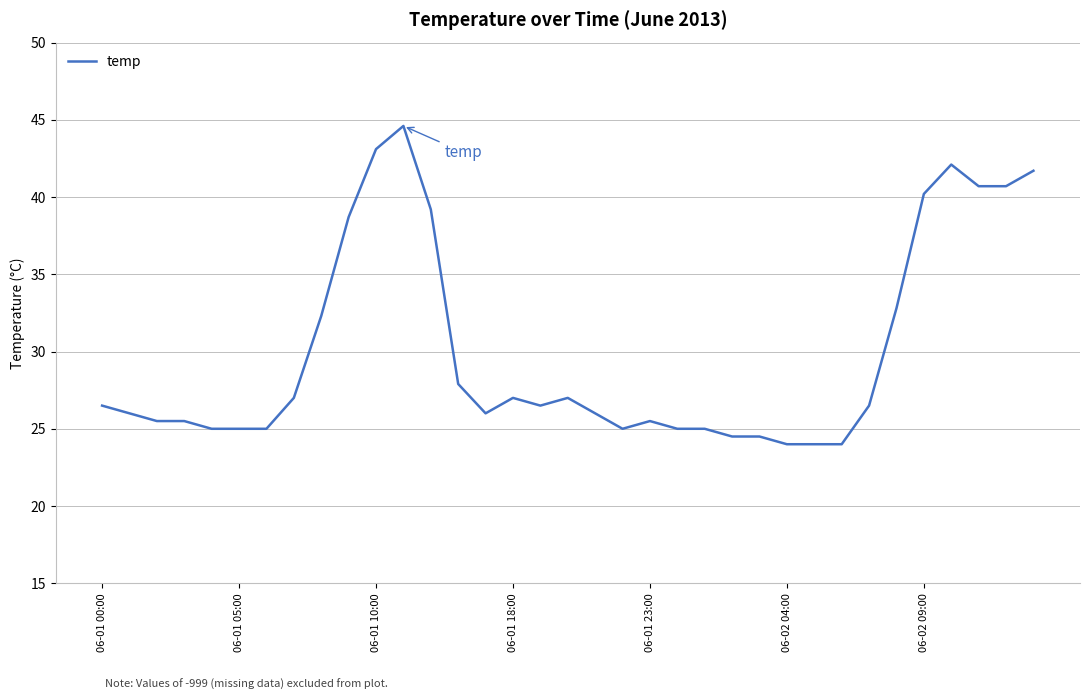

What is the maximum value shown in the chart?

44.6